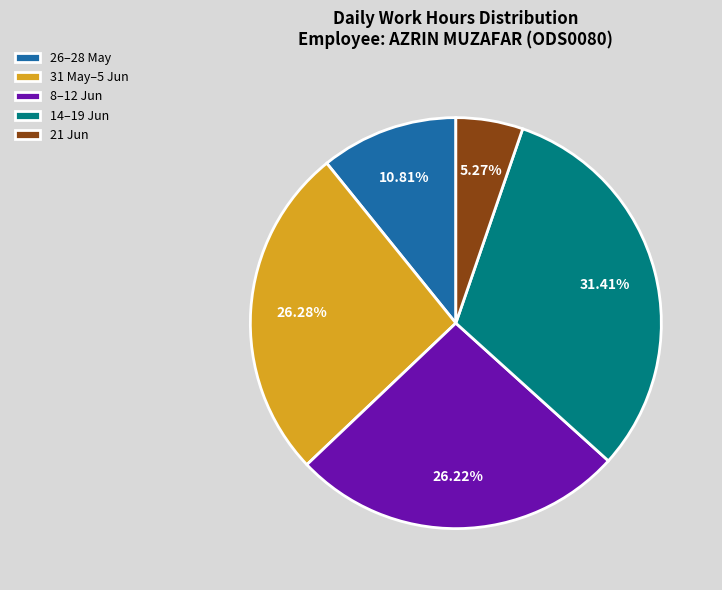

Which has a higher value, 26–28 May or 21 Jun?

26–28 May